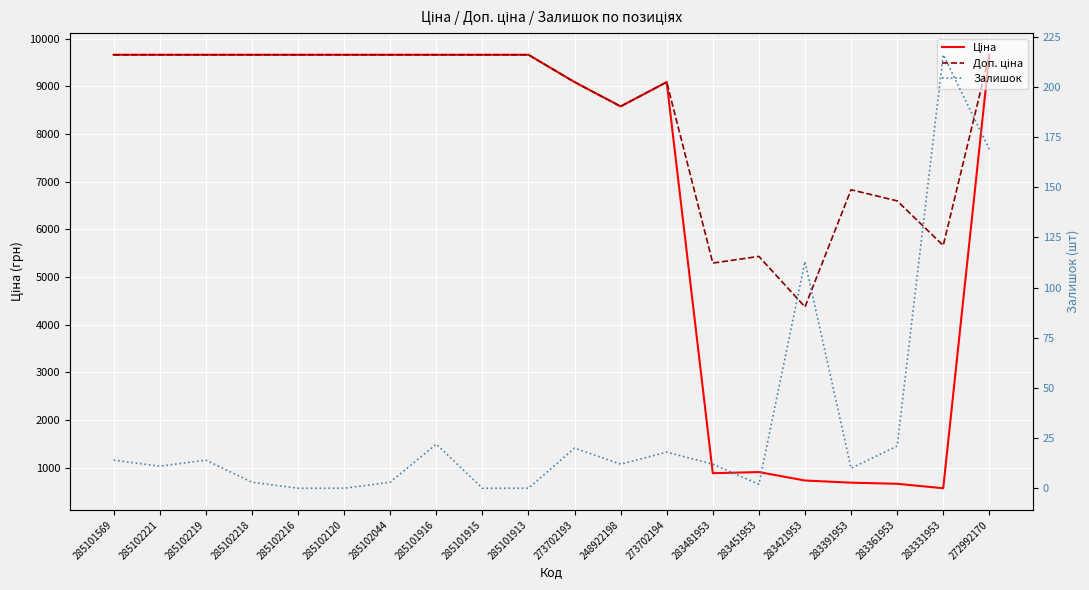

What is the total value across all series at 273702193?

18204.0